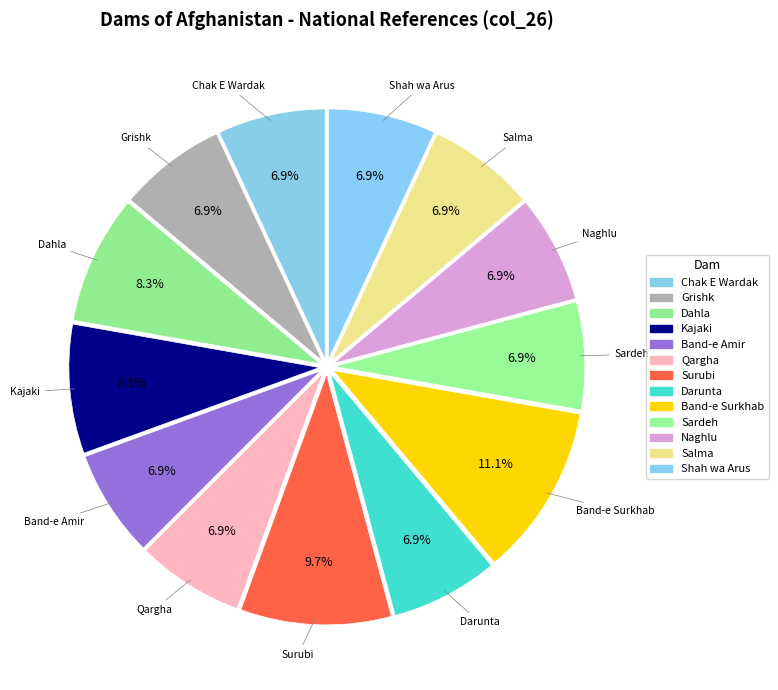

What is the change in value from Surubi to Darunta?

-2